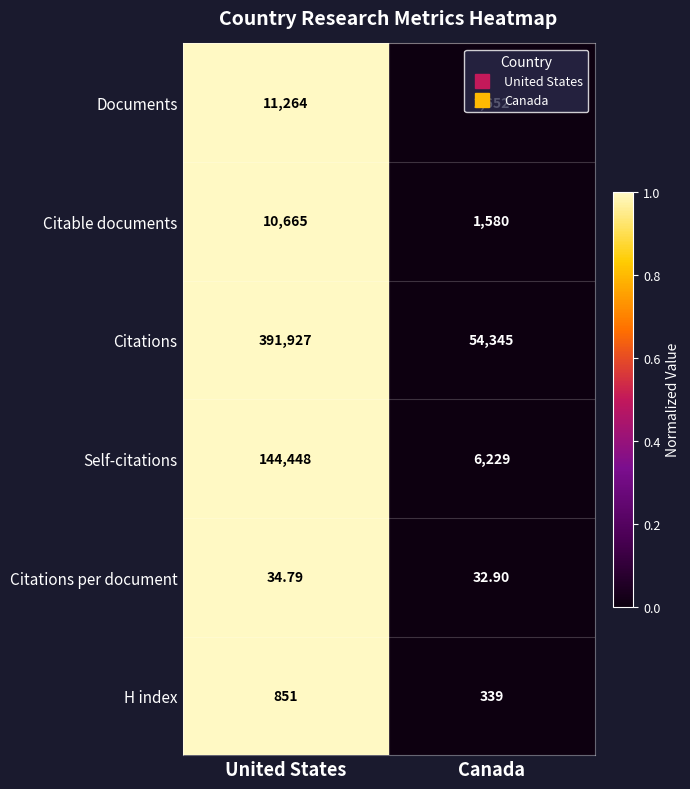

Which series has the widest spread of values?

Citations